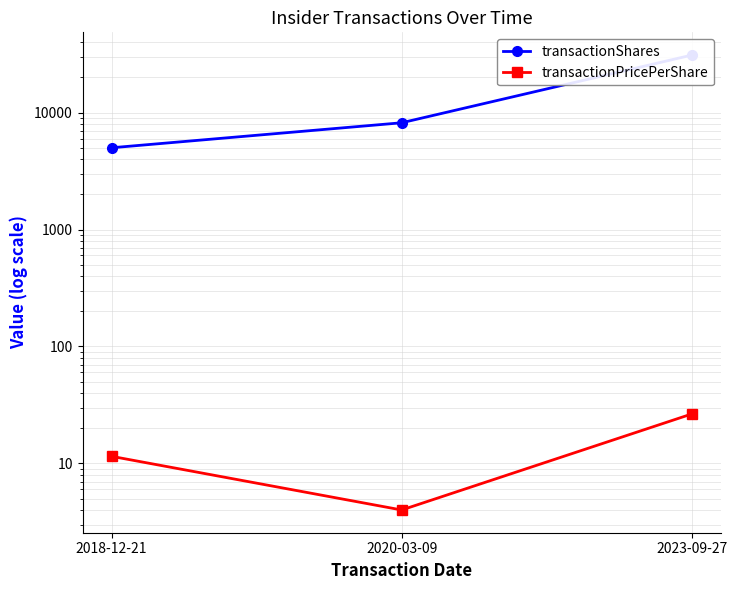

Rank the series by their maximum value, from lowest to highest.

transactionPricePerShare, transactionShares